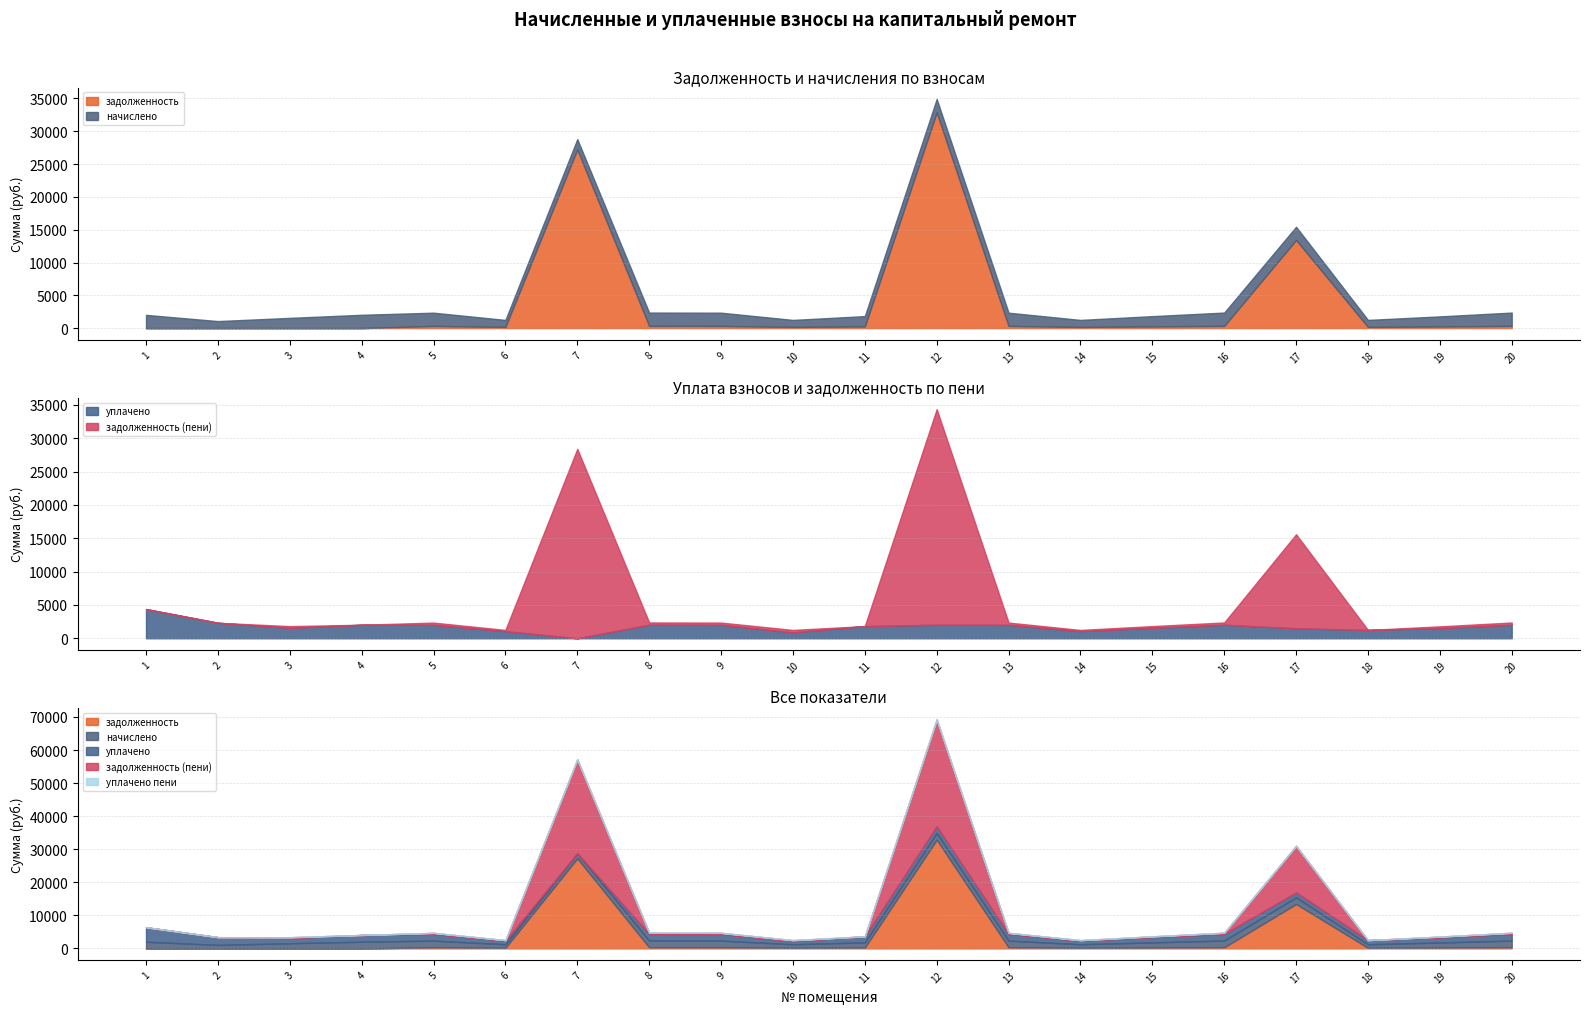

At which label does задолженность (пени) first exceed 336?

5